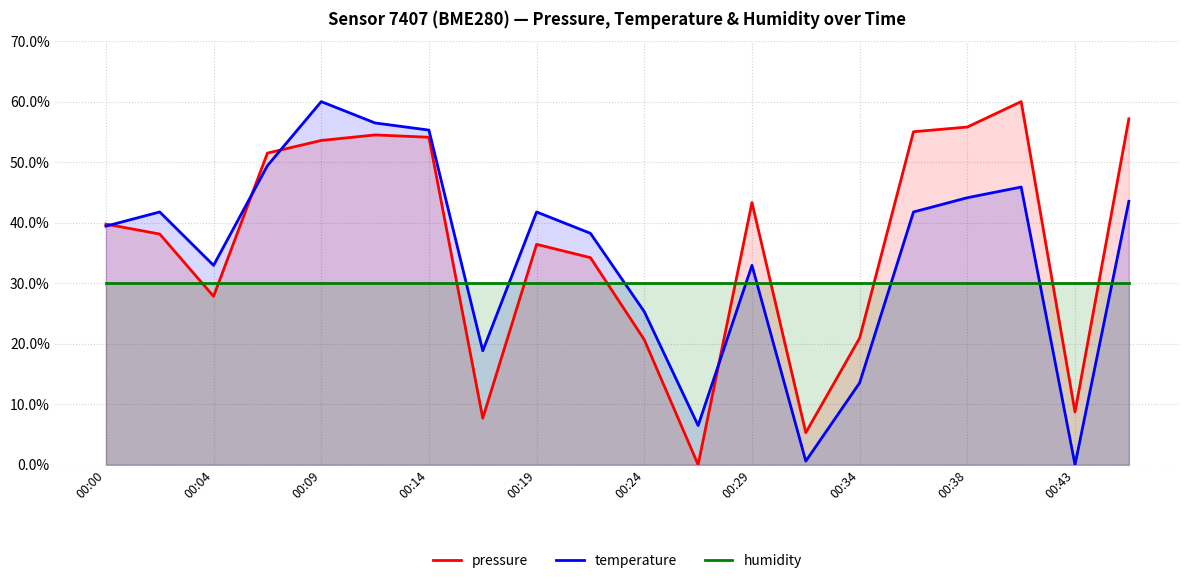

What is the greatest value displayed?

60.0